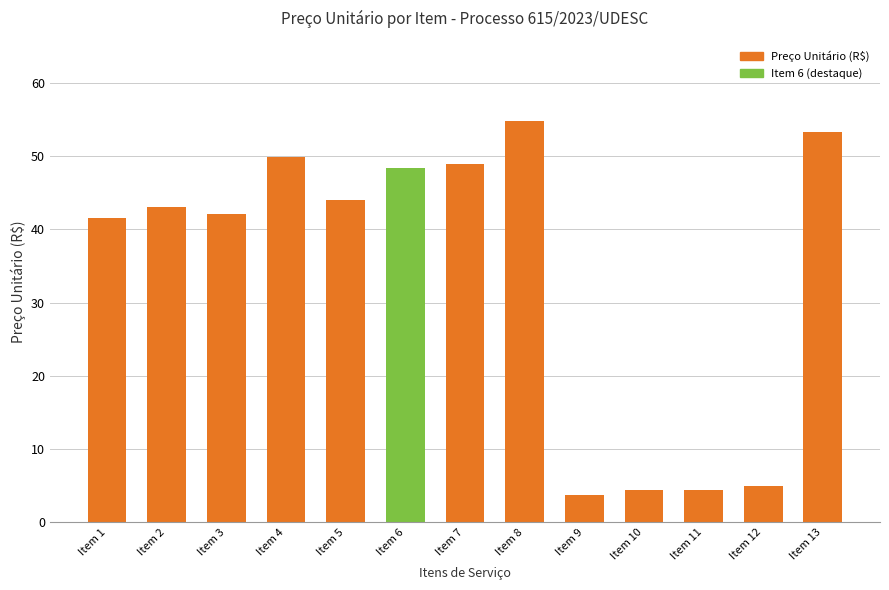

How many distinct data groups are displayed?

1